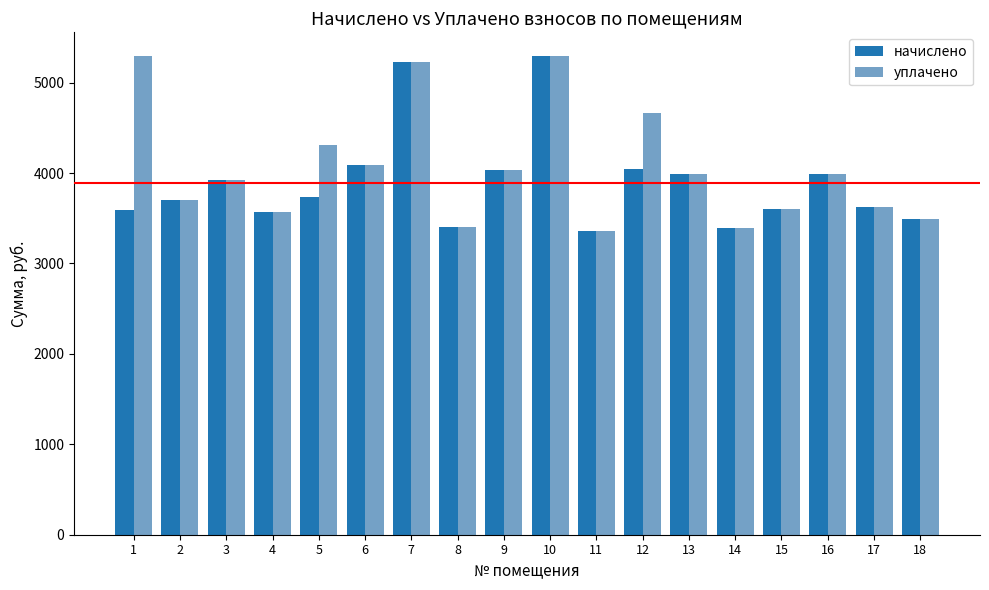

List the series in order of their overall mean, lowest first.

начислено, уплачено